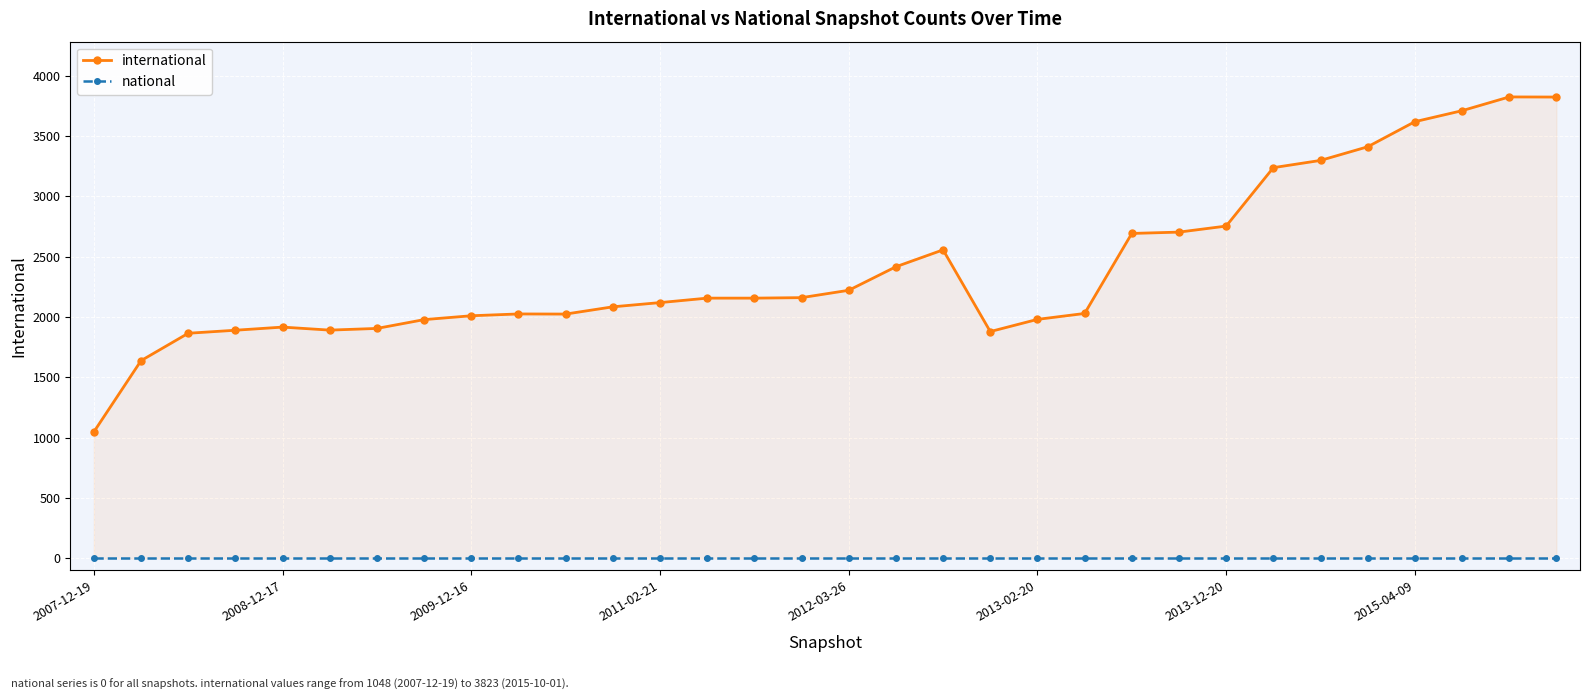

How many distinct data groups are displayed?

2